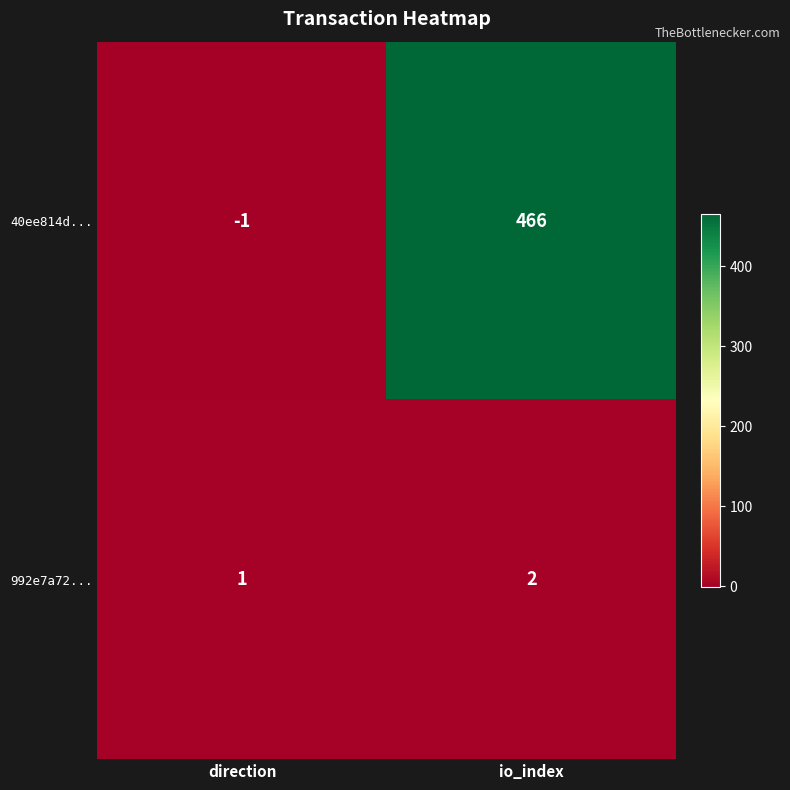

At which label is 992e7a72... closest to 1?

direction